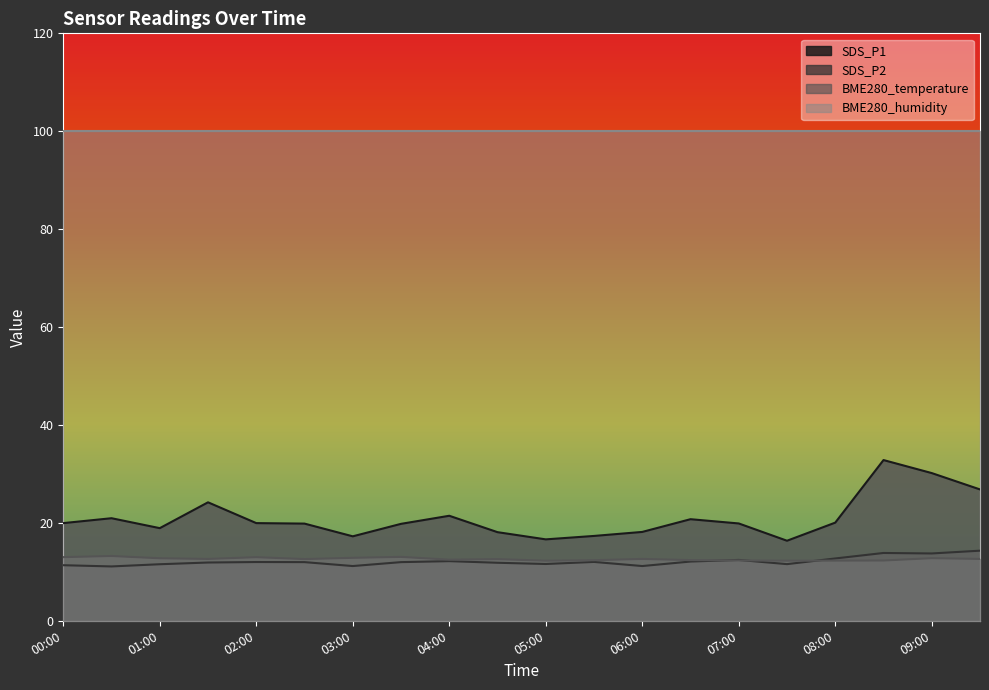

List the series in order of their peak value, highest first.

BME280_humidity, SDS_P1, SDS_P2, BME280_temperature